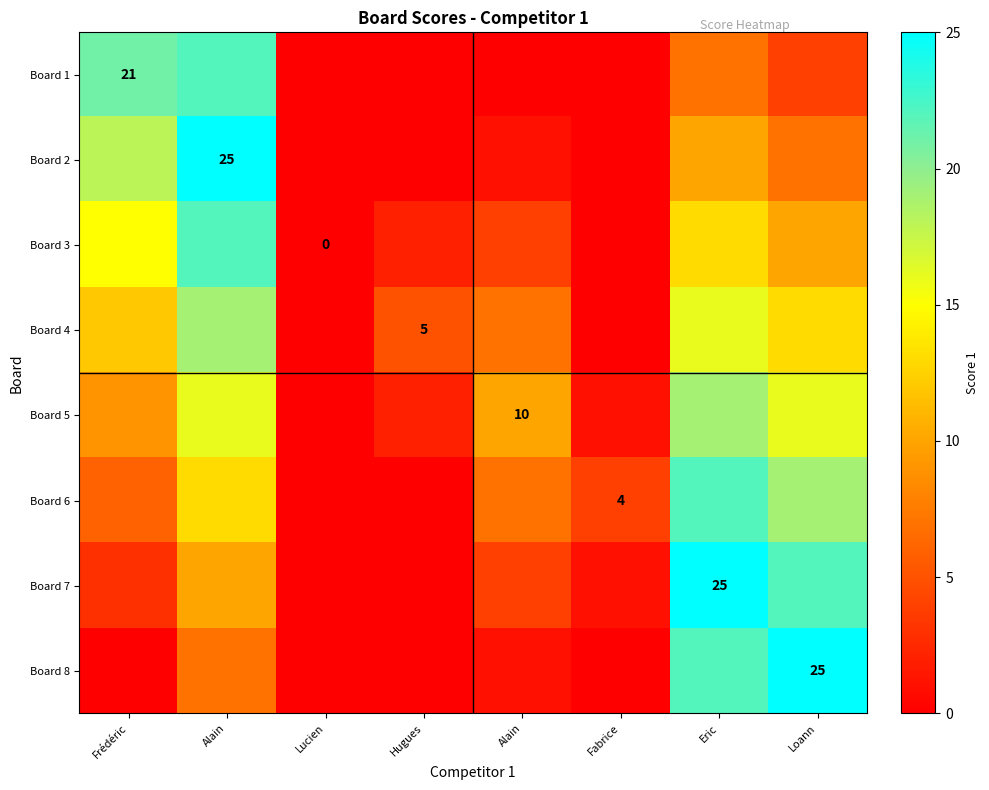

Is it true that Board 8 equals -17 at Frédéric?

False